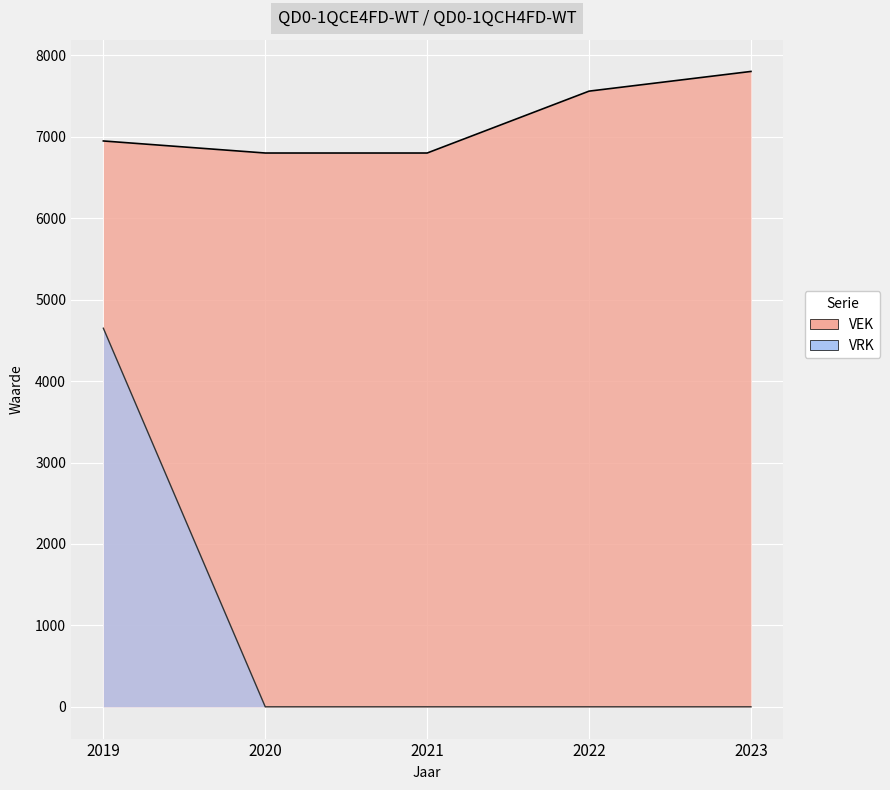

Which category has the highest value across all series?

2023